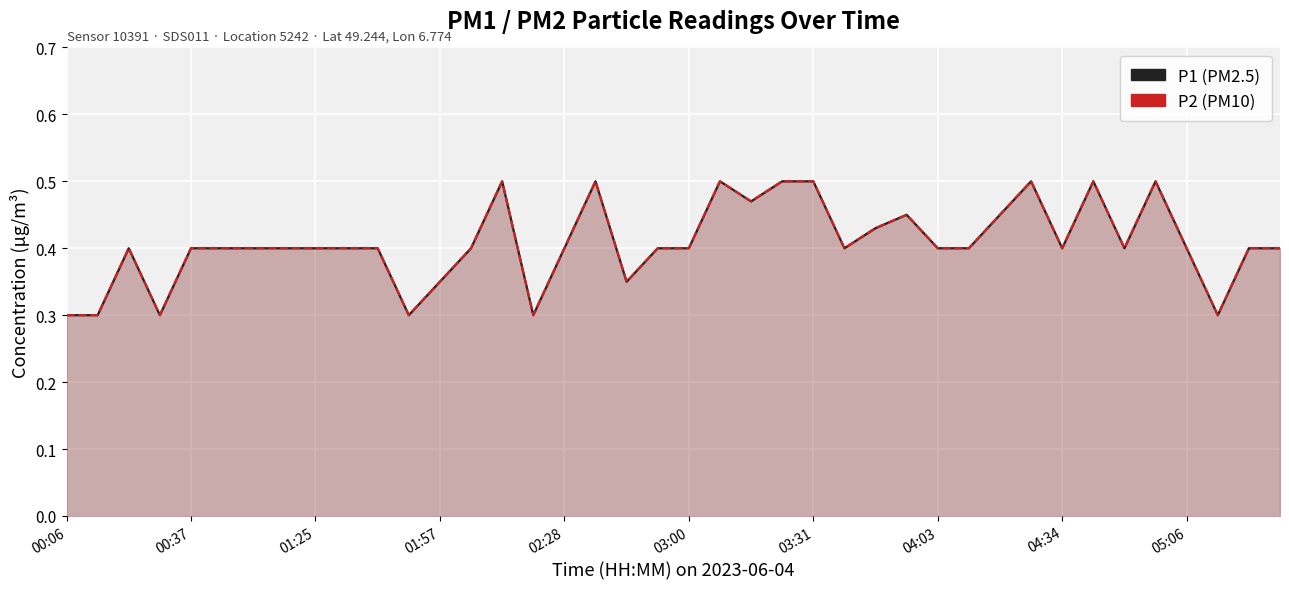

The value of P2 at 03:00 is 0.6. True or false?

False